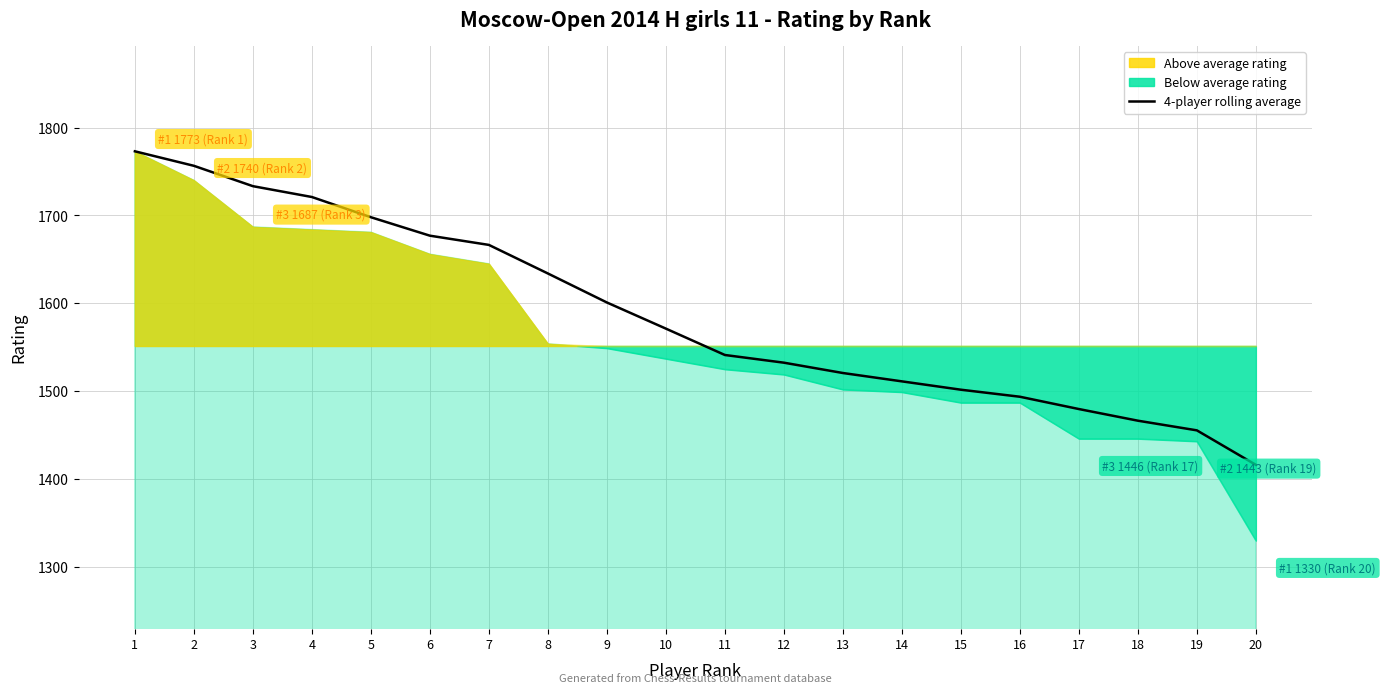

List the labels in order of value, largest first.

1, 2, 3, 4, 5, 6, 7, 8, 9, 10, 11, 12, 13, 14, 15, 16, 17, 18, 19, 20